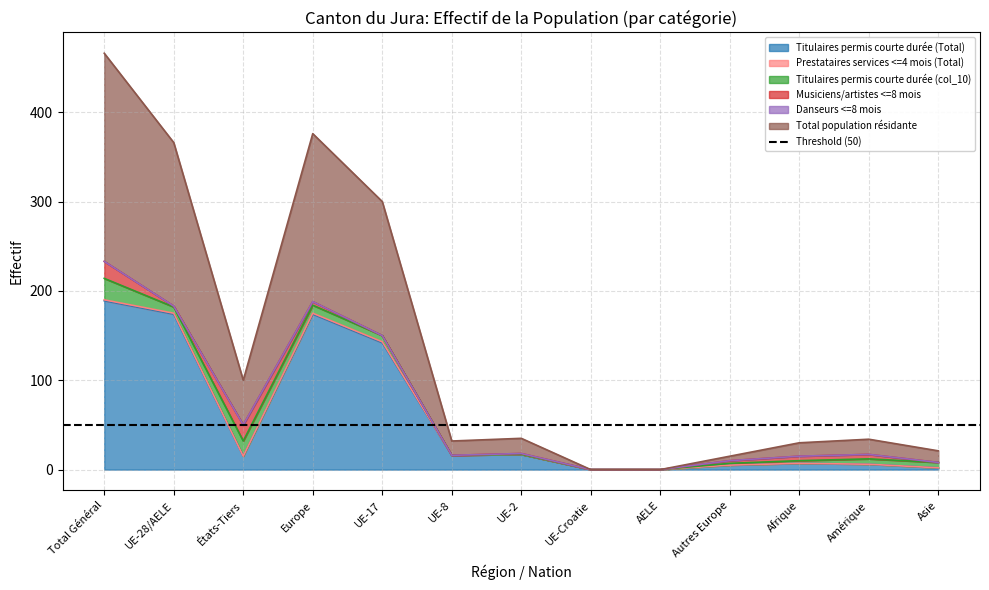

How many values in the Titulaires permis courte durée (Total) series exceed 15?

6